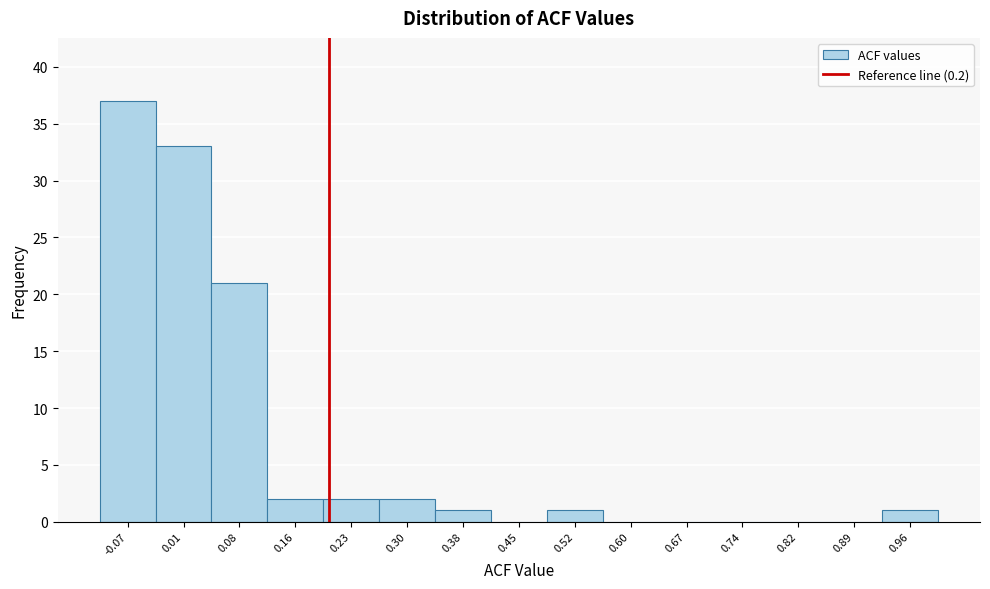

Reading left to right, transcribe this chart: for each bar, give the range it covers on the x-axis and its height. Neither the bar edges nor the heights are printed on the chart, so give them approximately, as read against the axes.

-0.10 to -0.03: 37
-0.03 to 0.04: 33
0.04 to 0.12: 21
0.12 to 0.19: 2
0.19 to 0.27: 2
0.27 to 0.34: 2
0.34 to 0.41: 1
0.41 to 0.49: 0
0.49 to 0.56: 1
0.56 to 0.63: 0
0.63 to 0.71: 0
0.71 to 0.78: 0
0.78 to 0.85: 0
0.85 to 0.93: 0
0.93 to 1.00: 1